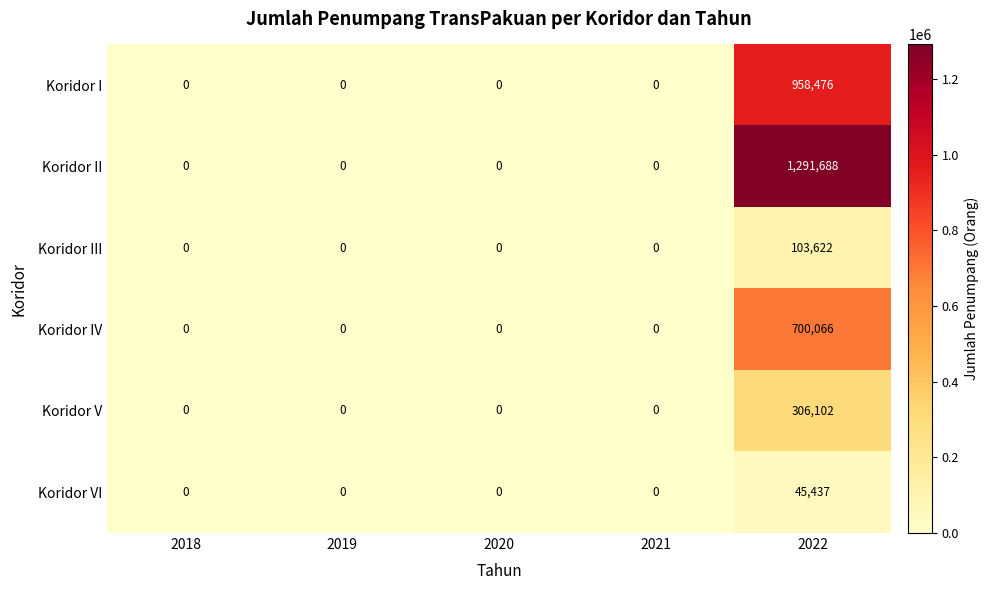

Reading left to right, transcribe all the data shown in this chart.

Koridor I: 2018=0	2019=0	2020=0	2021=0	2022=958476
Koridor II: 2018=0	2019=0	2020=0	2021=0	2022=1291688
Koridor III: 2018=0	2019=0	2020=0	2021=0	2022=103622
Koridor IV: 2018=0	2019=0	2020=0	2021=0	2022=700066
Koridor V: 2018=0	2019=0	2020=0	2021=0	2022=306102
Koridor VI: 2018=0	2019=0	2020=0	2021=0	2022=45437